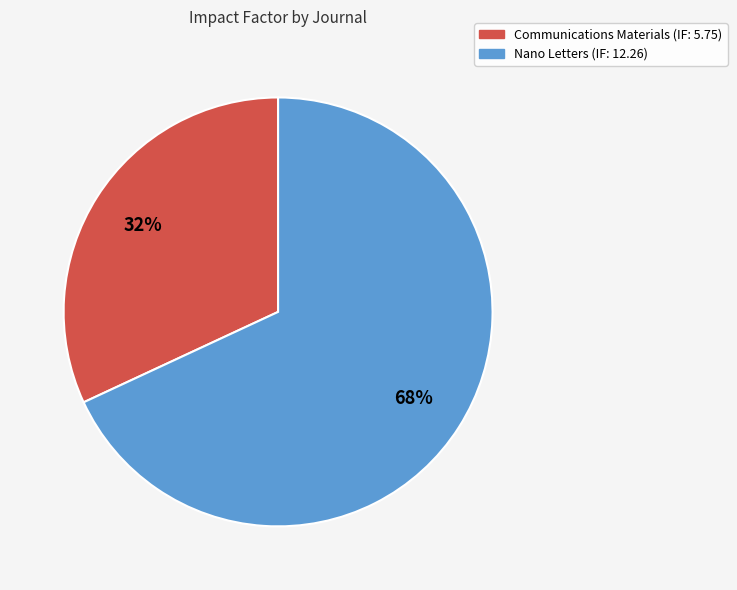

Which slice is the largest?

Nano Letters